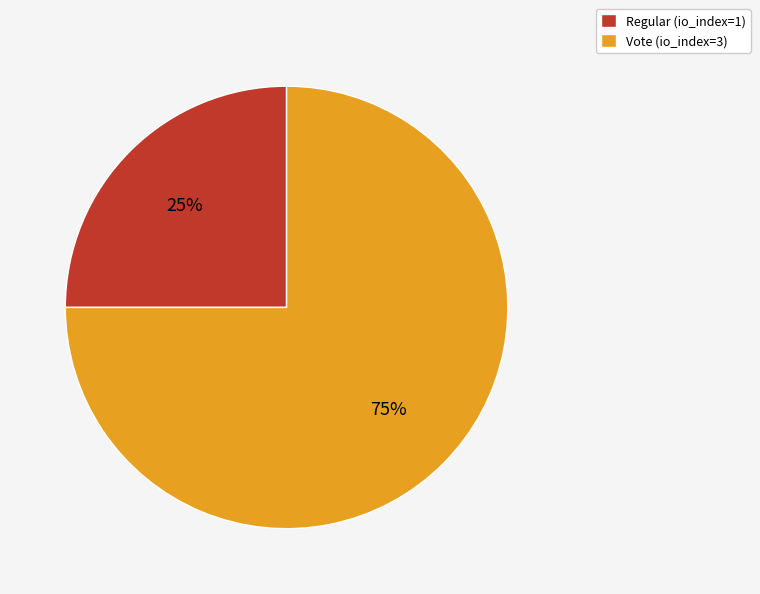

Is the sum of Vote (io_index=3) and Regular (io_index=1) greater than half?

Yes